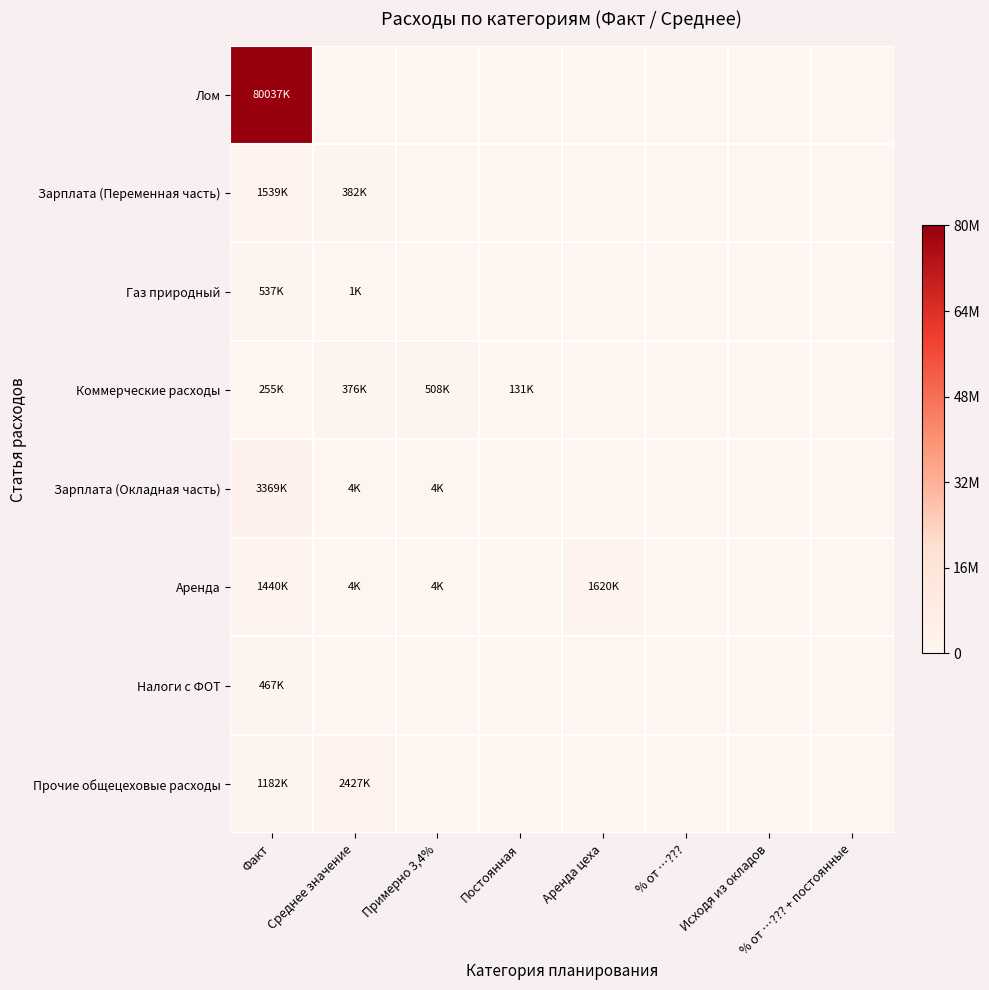

Reading left to right, list all the values displayed in this chart.

Лом: Факт=80037751.3	Среднее значение=0.0	Примерно 3,4%=0.0	Постоянная=0.0	Аренда цеха=0.0	% от …???=0.0	Исходя из окладов=0.0	% от …??? + постоянные=0.0
Зарплата (Переменная часть): Факт=1539207.9	Среднее значение=382086.2	Примерно 3,4%=0.0	Постоянная=0.0	Аренда цеха=0.0	% от …???=0.0	Исходя из окладов=0.0	% от …??? + постоянные=0.0
Газ природный: Факт=537698.0	Среднее значение=1500.0	Примерно 3,4%=0.0	Постоянная=0.0	Аренда цеха=0.0	% от …???=0.0	Исходя из окладов=0.0	% от …??? + постоянные=0.0
Коммерческие расходы: Факт=255038.0	Среднее значение=376586.2	Примерно 3,4%=508086.2	Постоянная=131500.0	Аренда цеха=0.0	% от …???=0.0	Исходя из окладов=0.0	% от …??? + постоянные=0.0
Зарплата (Окладная часть): Факт=3369199.0	Среднее значение=4000.0	Примерно 3,4%=4000.0	Постоянная=0.0	Аренда цеха=0.0	% от …???=0.0	Исходя из окладов=0.0	% от …??? + постоянные=0.0
Аренда: Факт=1440000.0	Среднее значение=4000.0	Примерно 3,4%=4000.0	Постоянная=0.0	Аренда цеха=1620000.0	% от …???=0.0	Исходя из окладов=0.0	% от …??? + постоянные=0.0
Налоги с ФОТ: Факт=467414.2	Среднее значение=0.0	Примерно 3,4%=0.0	Постоянная=0.0	Аренда цеха=0.0	% от …???=0.0	Исходя из окладов=0.0	% от …??? + постоянные=0.0
Прочие общецеховые расходы: Факт=1182776.8	Среднее значение=2427175.0	Примерно 3,4%=0.0	Постоянная=0.0	Аренда цеха=0.0	% от …???=0.0	Исходя из окладов=0.0	% от …??? + постоянные=0.0